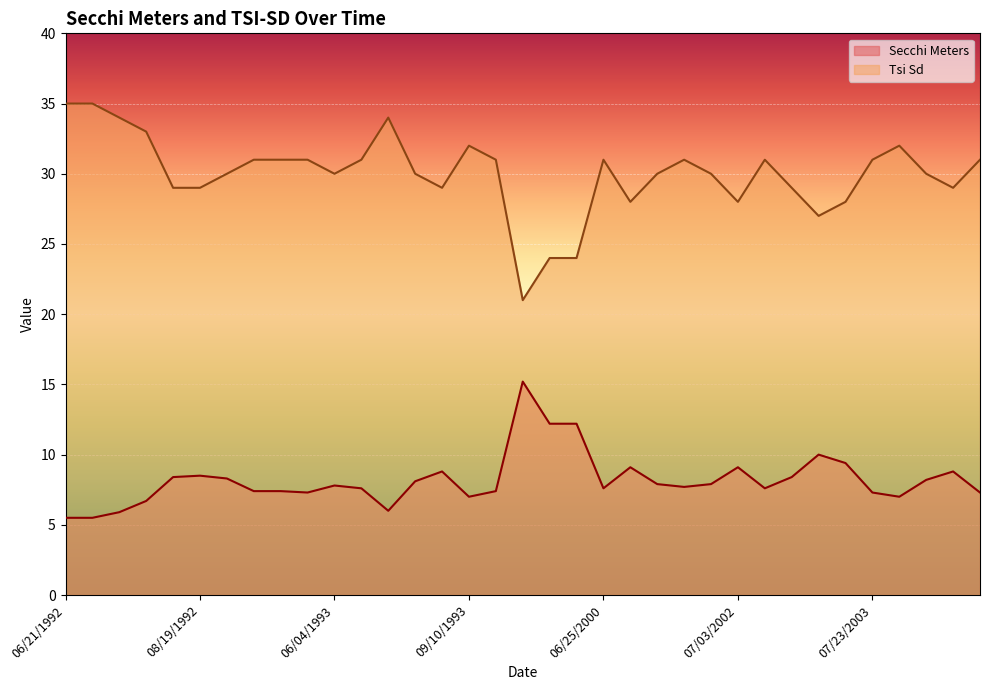

Reading left to right, what are all the values shown in this chart?

Secchi Meters: 5.5	5.5	5.9	6.7	8.4	8.5	8.3	7.4	7.4	7.3	7.8	7.6	6.0	8.1	8.8	7.0	7.4	15.2	12.2	12.2	7.6	9.1	7.9	7.7	7.9	9.1	7.6	8.4	10.0	9.4	7.3	7.0	8.2	8.8	7.3
Tsi Sd: 35.0	35.0	34.0	33.0	29.0	29.0	30.0	31.0	31.0	31.0	30.0	31.0	34.0	30.0	29.0	32.0	31.0	21.0	24.0	24.0	31.0	28.0	30.0	31.0	30.0	28.0	31.0	29.0	27.0	28.0	31.0	32.0	30.0	29.0	31.0